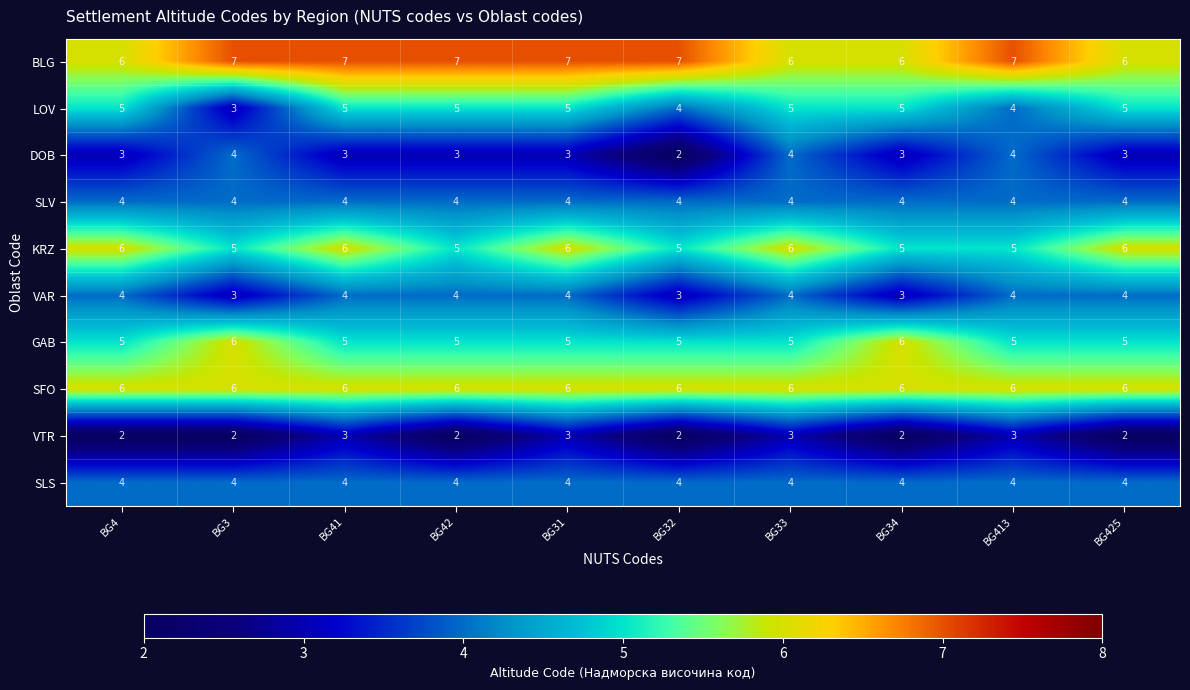

What is the lowest value of the BLG series?

6